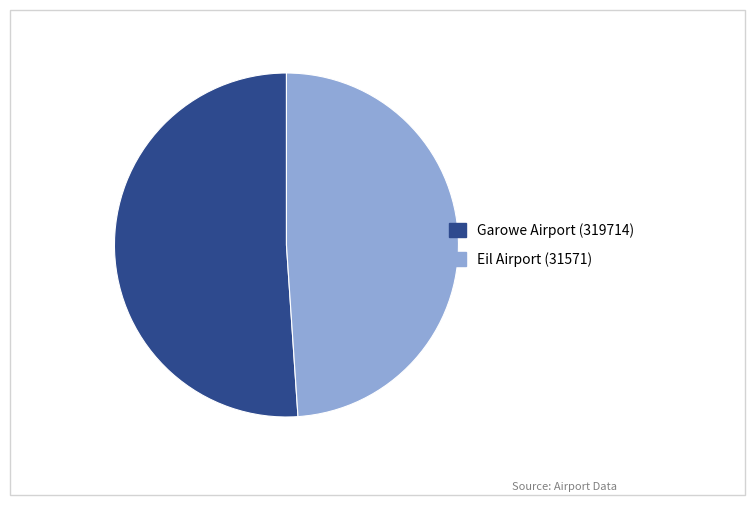

Which slice is the smallest?

Eil Airport (31571)